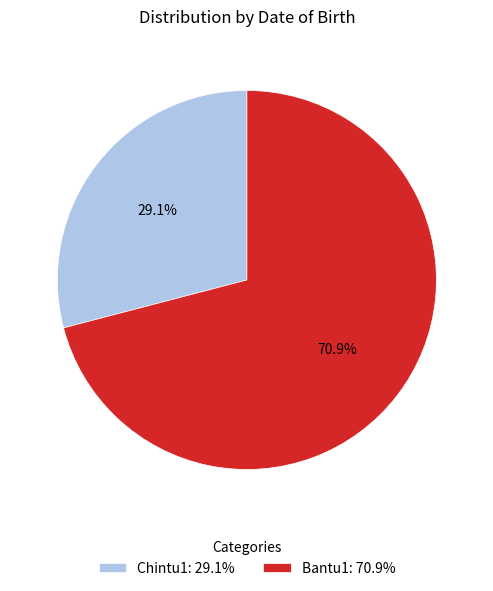

What percentage is the Bantu1 slice, to the nearest percent?

71%